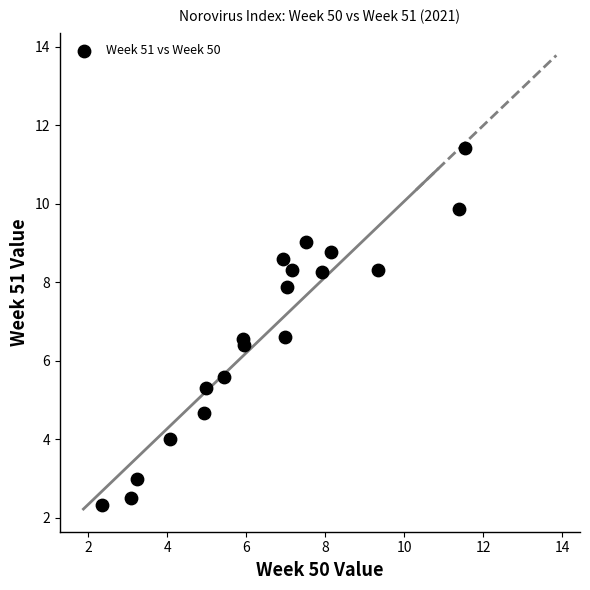

What is the range of Y values (max minus min)?

9.1